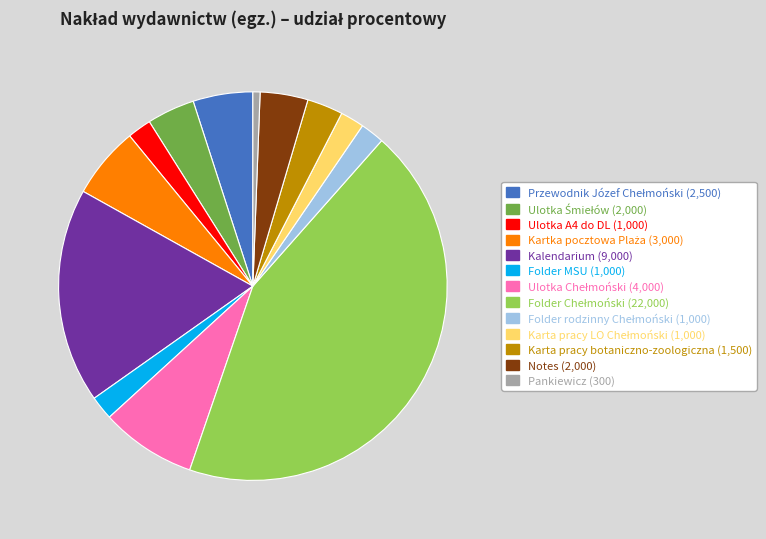

Does Ulotka A4 do DL represent more than half of the total?

No